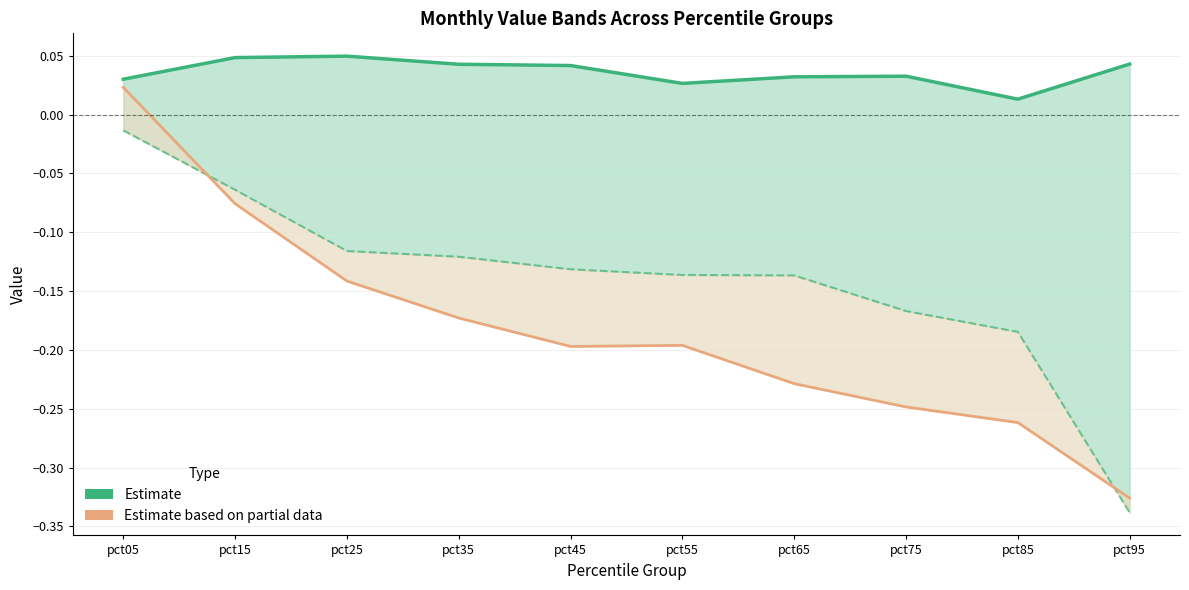

True or false: Mar (Estimate) has more than 1 interior local peaks.

False